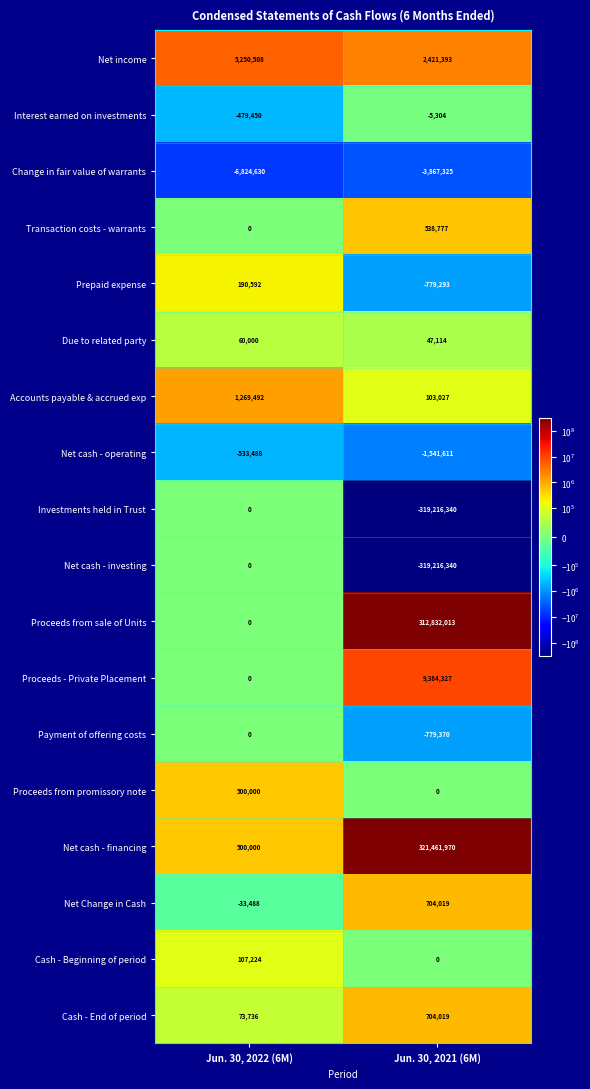

List the labels in order of Prepaid expense value, largest first.

Jun. 30, 2022 (6M), Jun. 30, 2021 (6M)